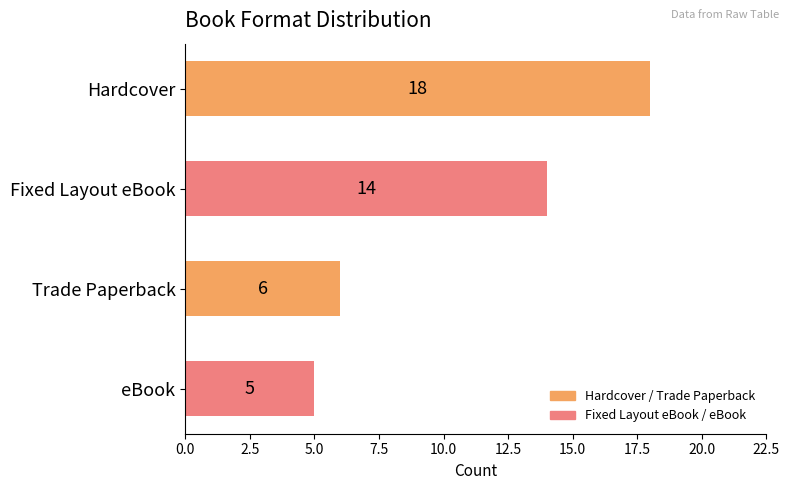

What is the sum of all values?

43